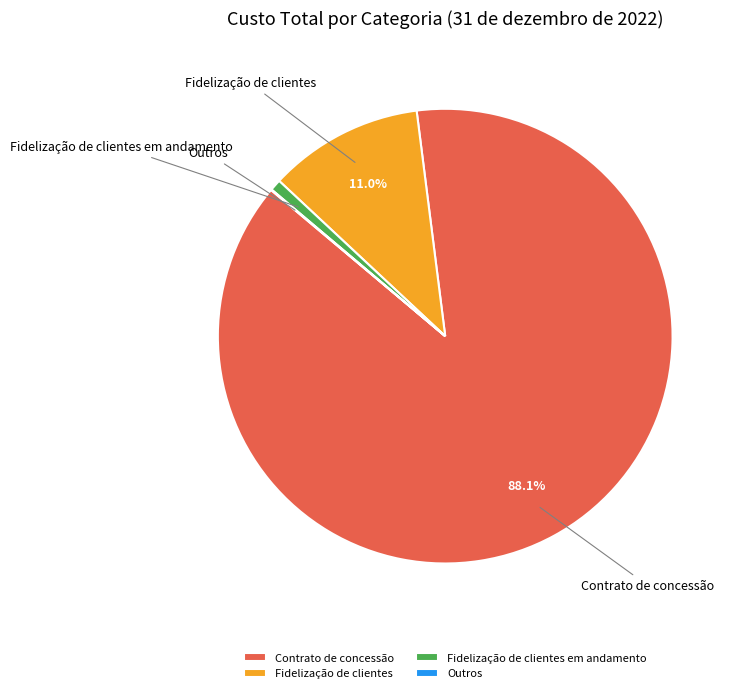

Which category has the biggest portion of the pie?

Contrato de concessão